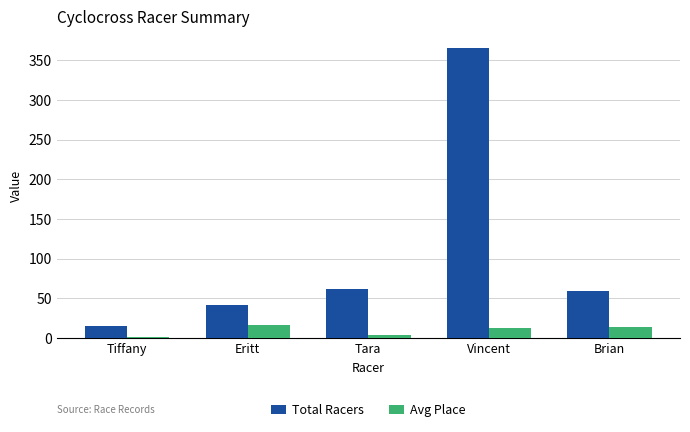

What is the sum of all Total Racers values?

542.0